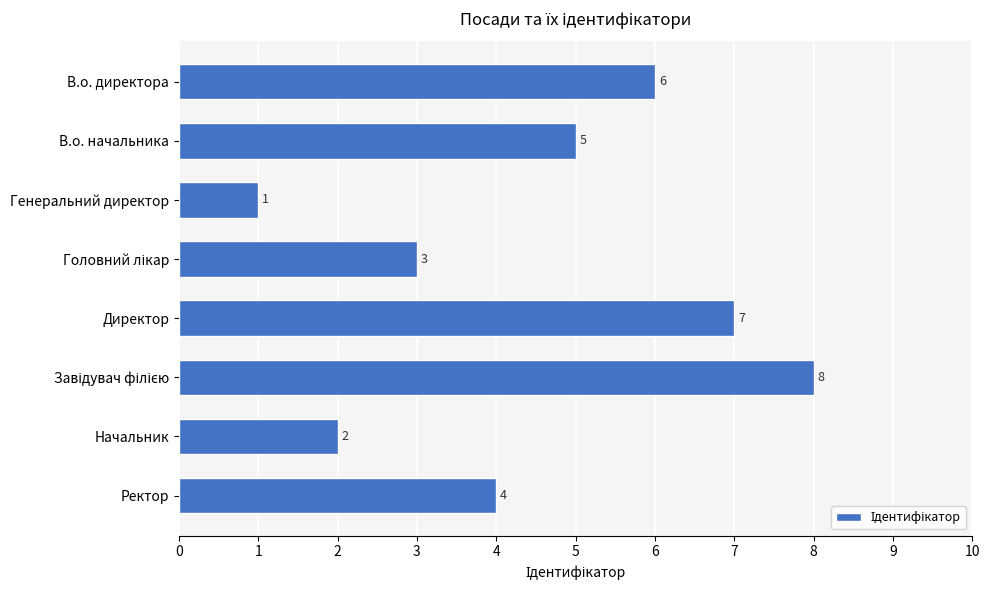

What is the sum of all values?

36